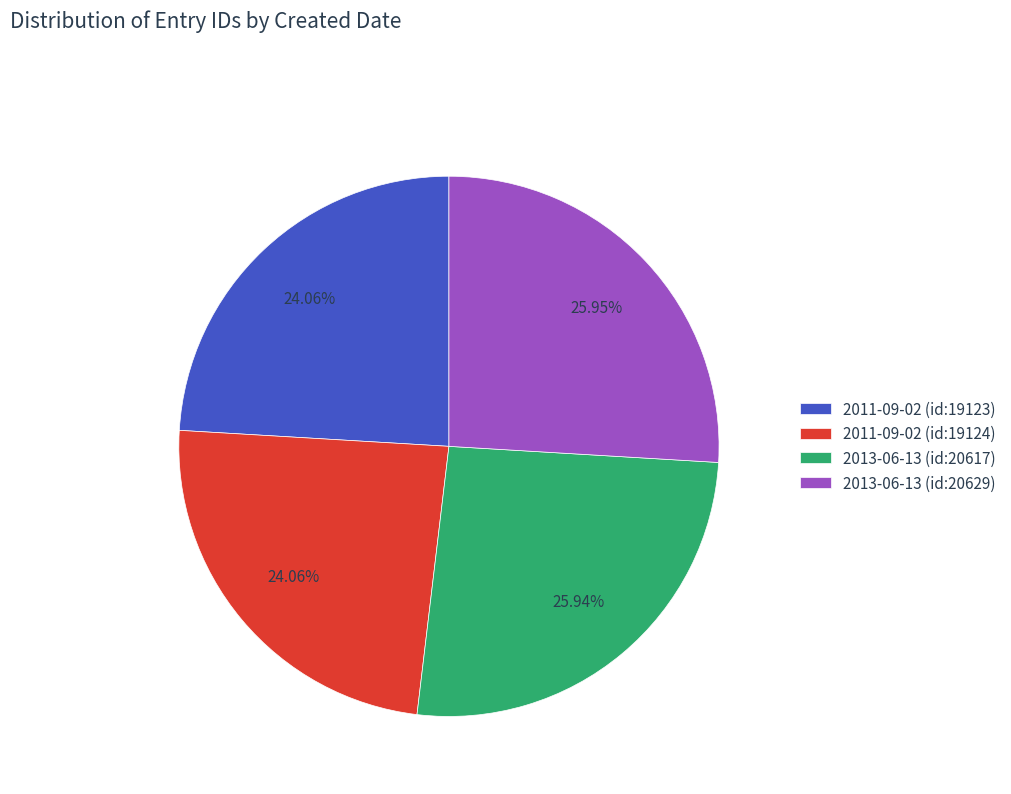

Do 2013-06-13 (id:20617) and 2013-06-13 (id:20629) together represent more than half of the pie?

Yes